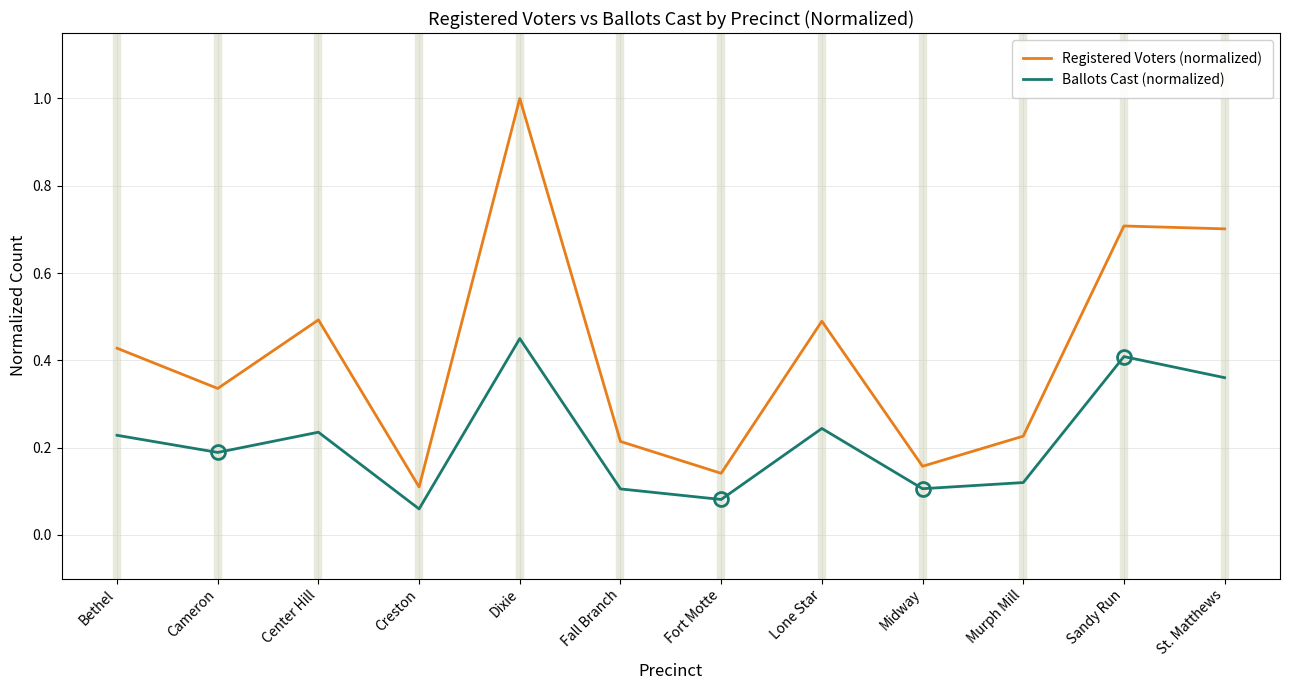

At which category does the chart reach its minimum across all series?

Creston